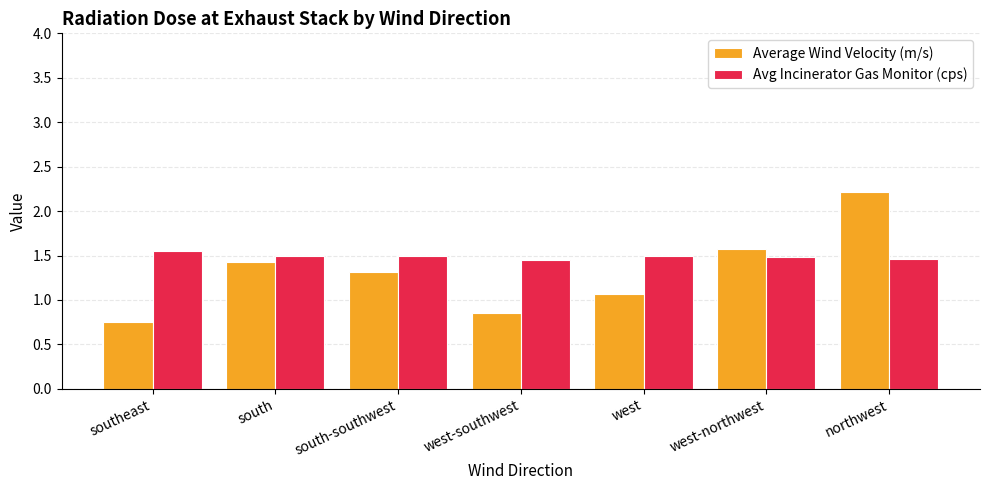

Which series changed the most between southeast and northwest?

Average Wind Velocity (m/s)